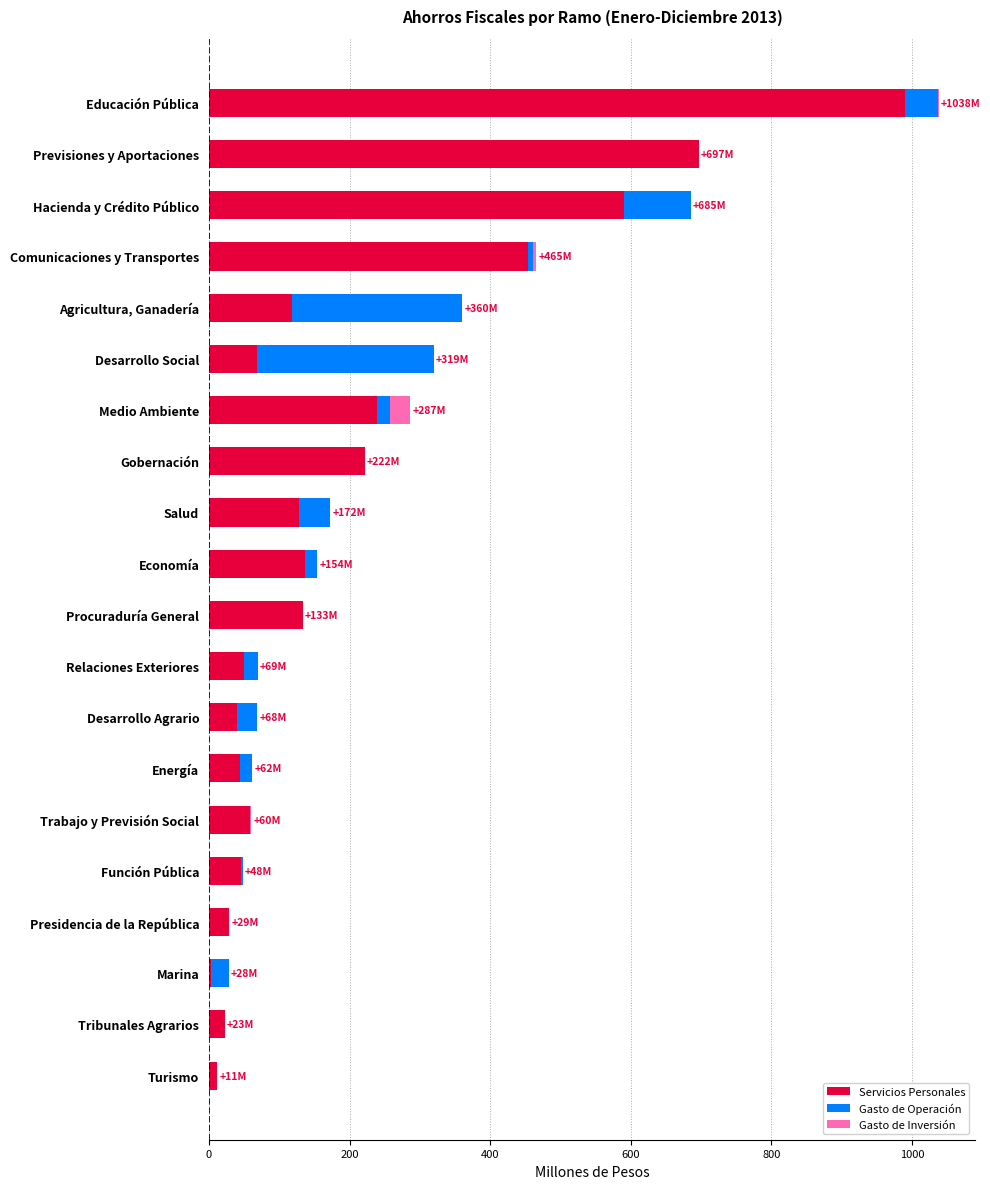

What is the maximum value for Servicios Personales?

990.1